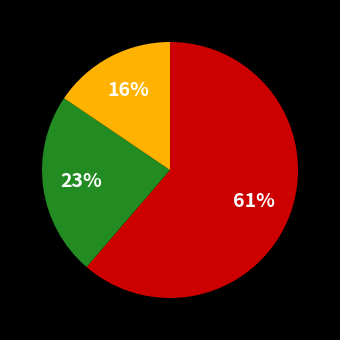

Is there any slice that represents more than half of the pie?

Yes